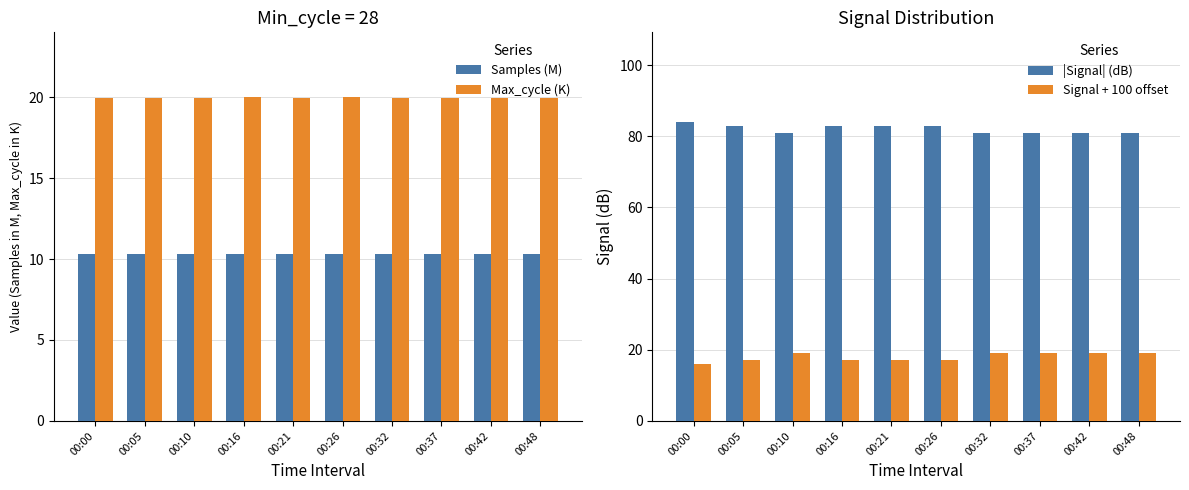

What is the total value across all series at 00:26?

130.3